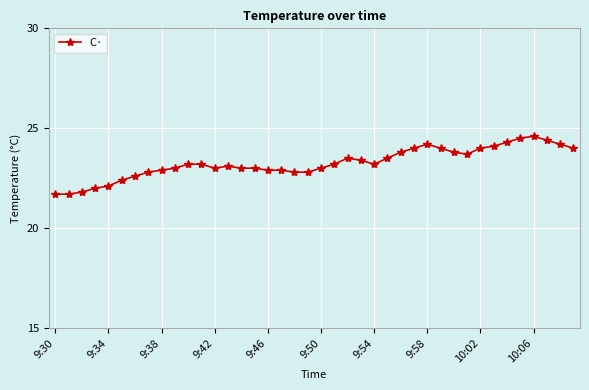

What is the greatest value displayed?

24.6